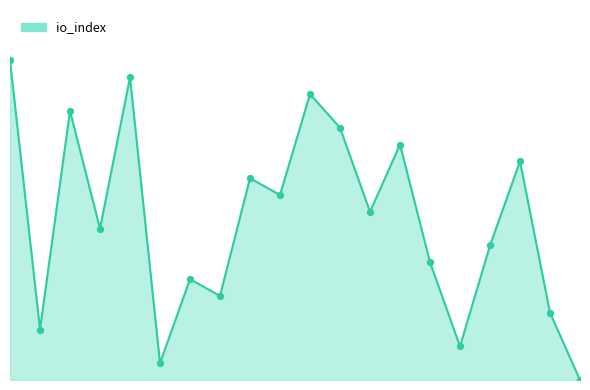

Does the chart have visible grid lines?

No